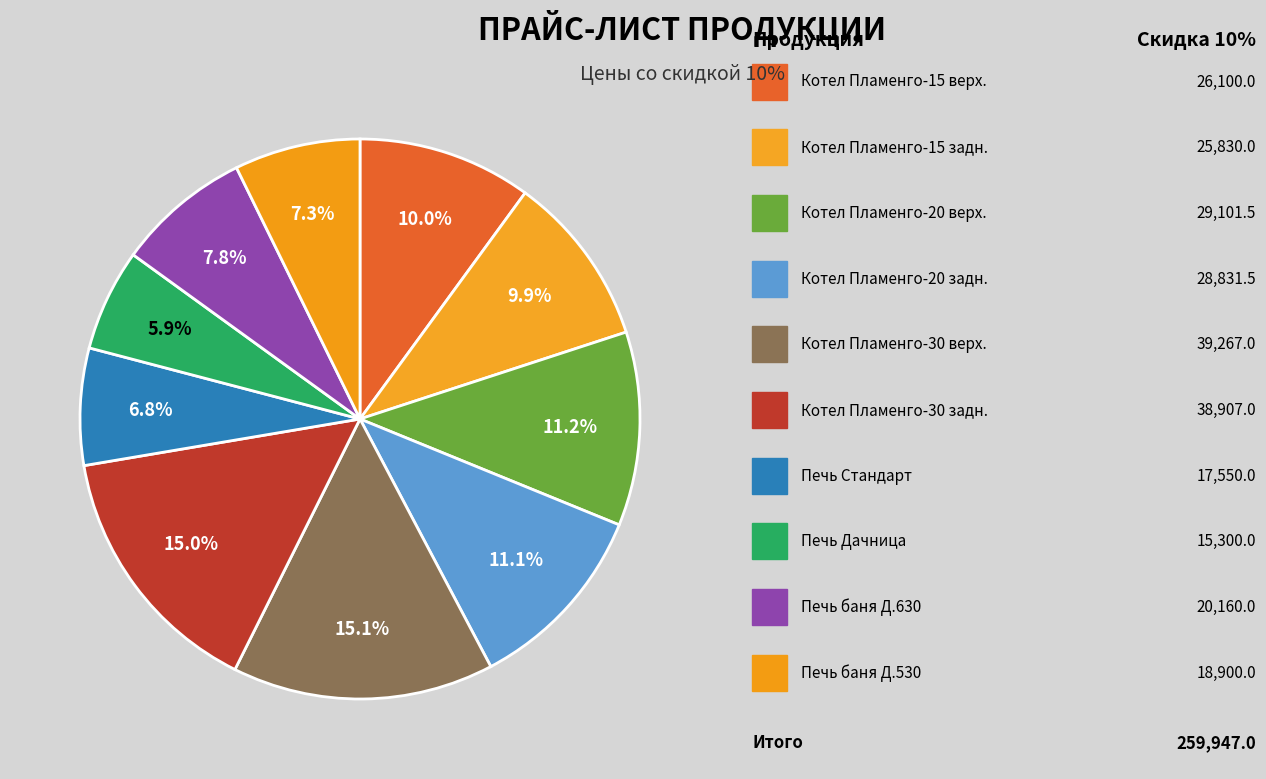

How many slices are in this pie chart?

10